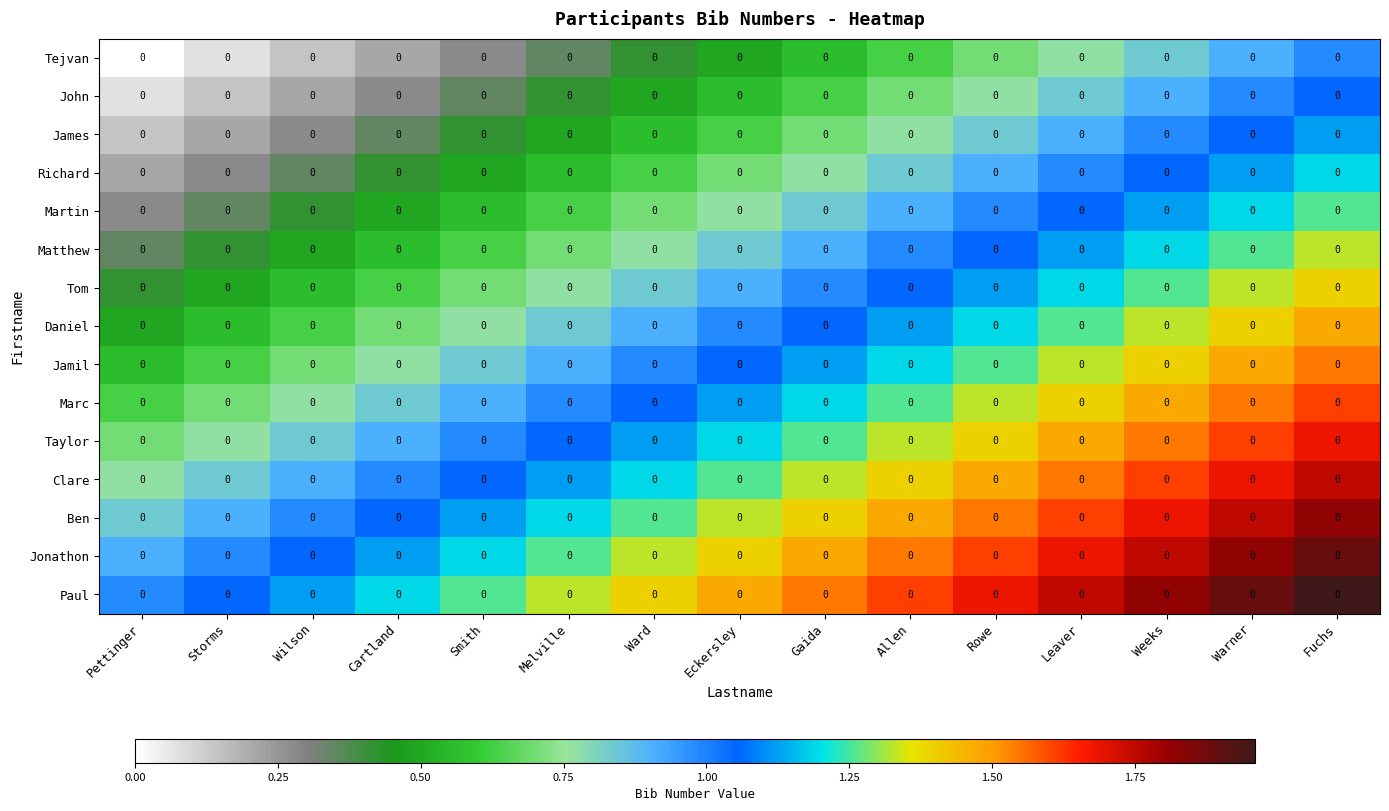

Reading right to left, what are all the values shown in this chart?

Tejvan: Fuchs=0.0	Warner=0.0	Weeks=0.0	Leaver=0.0	Rowe=0.0	Allen=0.0	Gaida=0.0	Eckersley=0.0	Ward=0.0	Melville=0.0	Smith=0.0	Cartland=0.0	Wilson=0.0	Storms=0.0	Pettinger=0.0
John: Fuchs=0.0	Warner=0.0	Weeks=0.0	Leaver=0.0	Rowe=0.0	Allen=0.0	Gaida=0.0	Eckersley=0.0	Ward=0.0	Melville=0.0	Smith=0.0	Cartland=0.0	Wilson=0.0	Storms=0.0	Pettinger=0.0
James: Fuchs=0.0	Warner=0.0	Weeks=0.0	Leaver=0.0	Rowe=0.0	Allen=0.0	Gaida=0.0	Eckersley=0.0	Ward=0.0	Melville=0.0	Smith=0.0	Cartland=0.0	Wilson=0.0	Storms=0.0	Pettinger=0.0
Richard: Fuchs=0.0	Warner=0.0	Weeks=0.0	Leaver=0.0	Rowe=0.0	Allen=0.0	Gaida=0.0	Eckersley=0.0	Ward=0.0	Melville=0.0	Smith=0.0	Cartland=0.0	Wilson=0.0	Storms=0.0	Pettinger=0.0
Martin: Fuchs=0.0	Warner=0.0	Weeks=0.0	Leaver=0.0	Rowe=0.0	Allen=0.0	Gaida=0.0	Eckersley=0.0	Ward=0.0	Melville=0.0	Smith=0.0	Cartland=0.0	Wilson=0.0	Storms=0.0	Pettinger=0.0
Matthew: Fuchs=0.0	Warner=0.0	Weeks=0.0	Leaver=0.0	Rowe=0.0	Allen=0.0	Gaida=0.0	Eckersley=0.0	Ward=0.0	Melville=0.0	Smith=0.0	Cartland=0.0	Wilson=0.0	Storms=0.0	Pettinger=0.0
Tom: Fuchs=0.0	Warner=0.0	Weeks=0.0	Leaver=0.0	Rowe=0.0	Allen=0.0	Gaida=0.0	Eckersley=0.0	Ward=0.0	Melville=0.0	Smith=0.0	Cartland=0.0	Wilson=0.0	Storms=0.0	Pettinger=0.0
Daniel: Fuchs=0.0	Warner=0.0	Weeks=0.0	Leaver=0.0	Rowe=0.0	Allen=0.0	Gaida=0.0	Eckersley=0.0	Ward=0.0	Melville=0.0	Smith=0.0	Cartland=0.0	Wilson=0.0	Storms=0.0	Pettinger=0.0
Jamil: Fuchs=0.0	Warner=0.0	Weeks=0.0	Leaver=0.0	Rowe=0.0	Allen=0.0	Gaida=0.0	Eckersley=0.0	Ward=0.0	Melville=0.0	Smith=0.0	Cartland=0.0	Wilson=0.0	Storms=0.0	Pettinger=0.0
Marc: Fuchs=0.0	Warner=0.0	Weeks=0.0	Leaver=0.0	Rowe=0.0	Allen=0.0	Gaida=0.0	Eckersley=0.0	Ward=0.0	Melville=0.0	Smith=0.0	Cartland=0.0	Wilson=0.0	Storms=0.0	Pettinger=0.0
Taylor: Fuchs=0.0	Warner=0.0	Weeks=0.0	Leaver=0.0	Rowe=0.0	Allen=0.0	Gaida=0.0	Eckersley=0.0	Ward=0.0	Melville=0.0	Smith=0.0	Cartland=0.0	Wilson=0.0	Storms=0.0	Pettinger=0.0
Clare: Fuchs=0.0	Warner=0.0	Weeks=0.0	Leaver=0.0	Rowe=0.0	Allen=0.0	Gaida=0.0	Eckersley=0.0	Ward=0.0	Melville=0.0	Smith=0.0	Cartland=0.0	Wilson=0.0	Storms=0.0	Pettinger=0.0
Ben: Fuchs=0.0	Warner=0.0	Weeks=0.0	Leaver=0.0	Rowe=0.0	Allen=0.0	Gaida=0.0	Eckersley=0.0	Ward=0.0	Melville=0.0	Smith=0.0	Cartland=0.0	Wilson=0.0	Storms=0.0	Pettinger=0.0
Jonathon: Fuchs=0.0	Warner=0.0	Weeks=0.0	Leaver=0.0	Rowe=0.0	Allen=0.0	Gaida=0.0	Eckersley=0.0	Ward=0.0	Melville=0.0	Smith=0.0	Cartland=0.0	Wilson=0.0	Storms=0.0	Pettinger=0.0
Paul: Fuchs=0.0	Warner=0.0	Weeks=0.0	Leaver=0.0	Rowe=0.0	Allen=0.0	Gaida=0.0	Eckersley=0.0	Ward=0.0	Melville=0.0	Smith=0.0	Cartland=0.0	Wilson=0.0	Storms=0.0	Pettinger=0.0